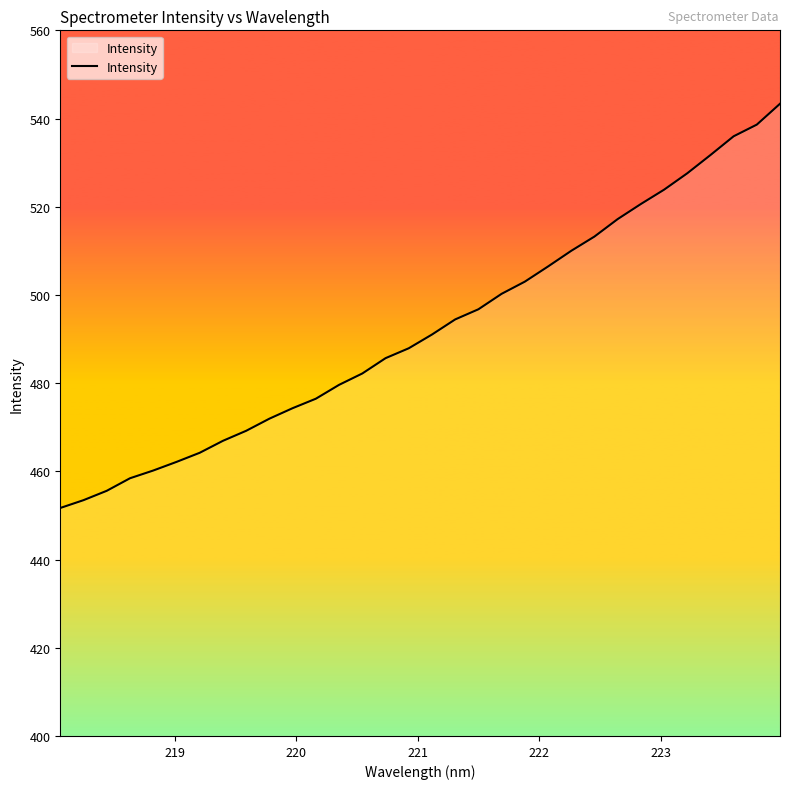

True or false: there are more than 2 points higher than both neighbors.

False